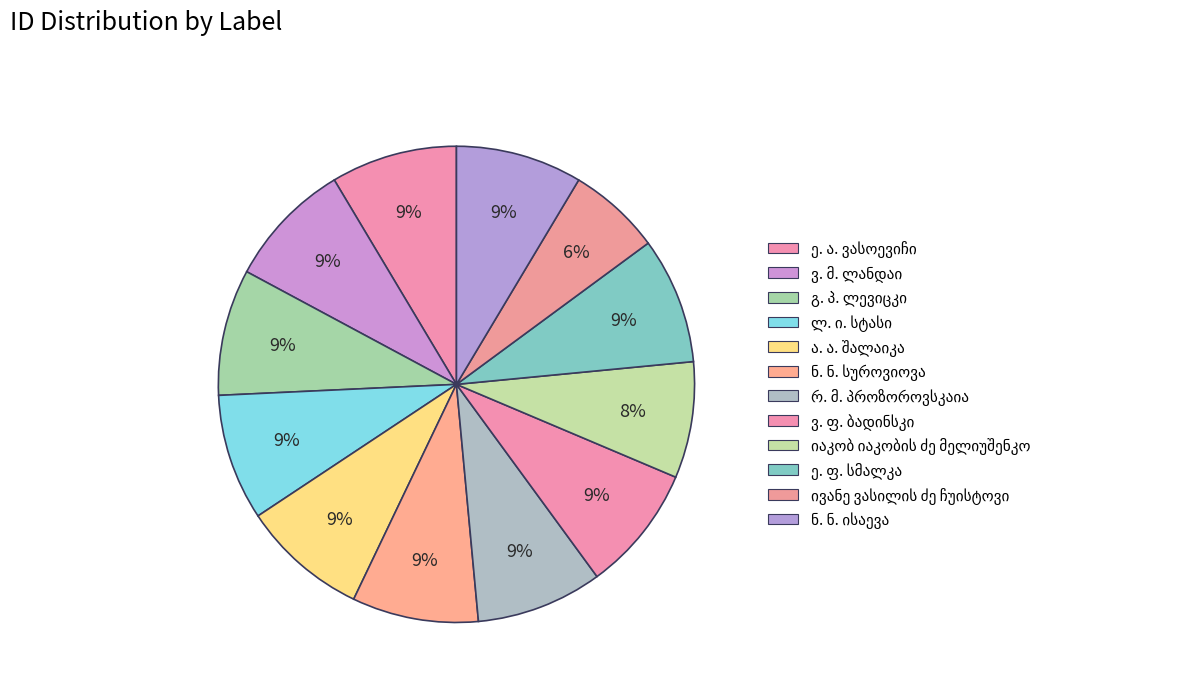

How many segments does this pie chart have?

12